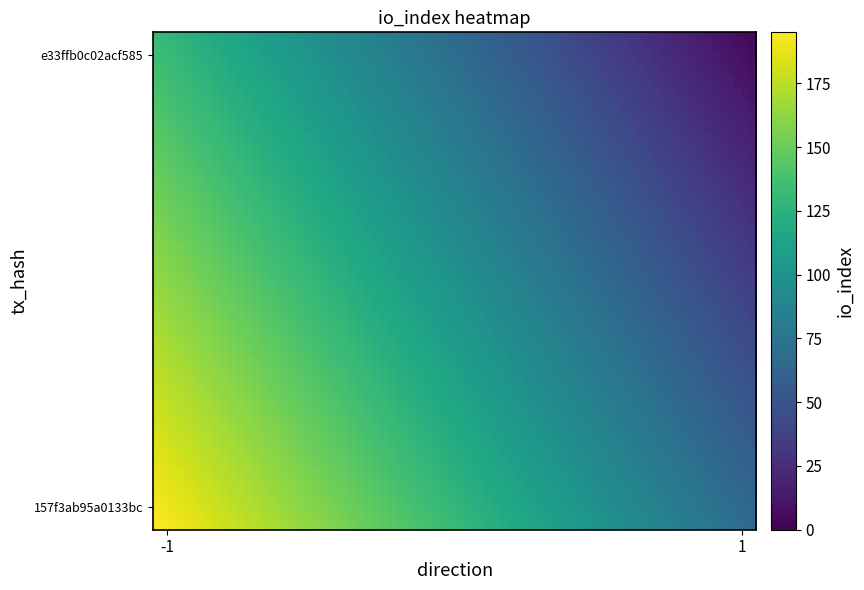

Reading left to right, transcribe all the data shown in this chart.

157f3ab95a0133bc372e5b5dd8046f92a549ac6: -1	195
e33ffb0c02acf585d1b42c94af8667a27ff9b95: 1	4